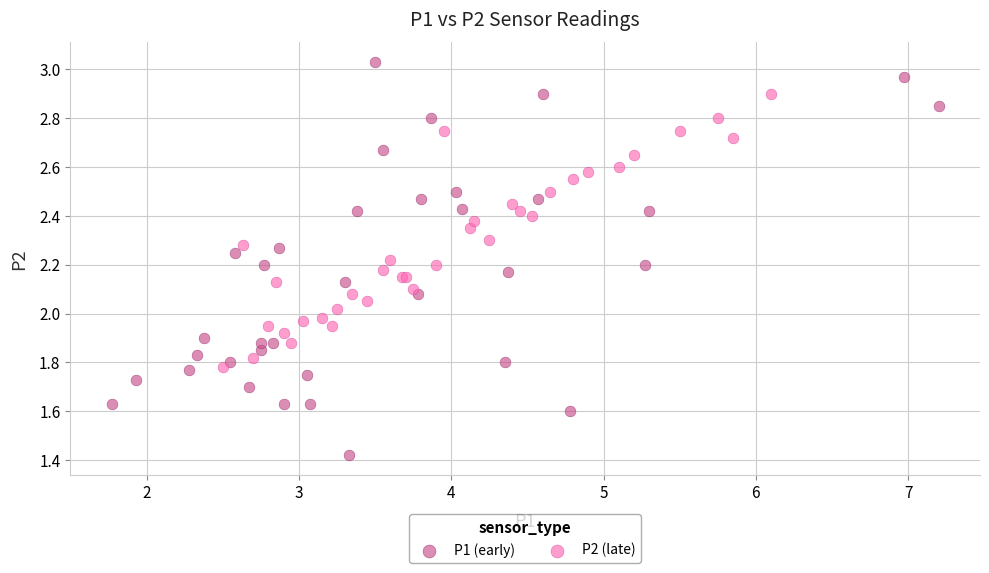

Which series contains the lowest Y value?

P1 (early)